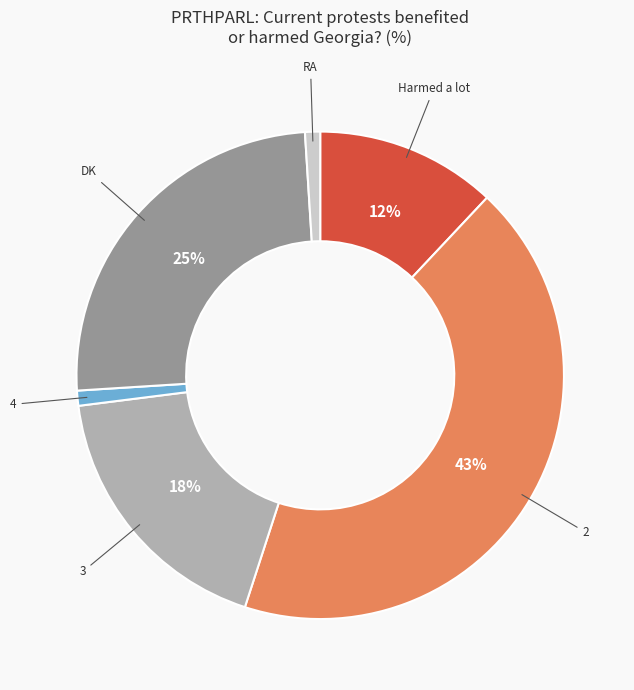

Is there any slice that represents more than half of the pie?

No